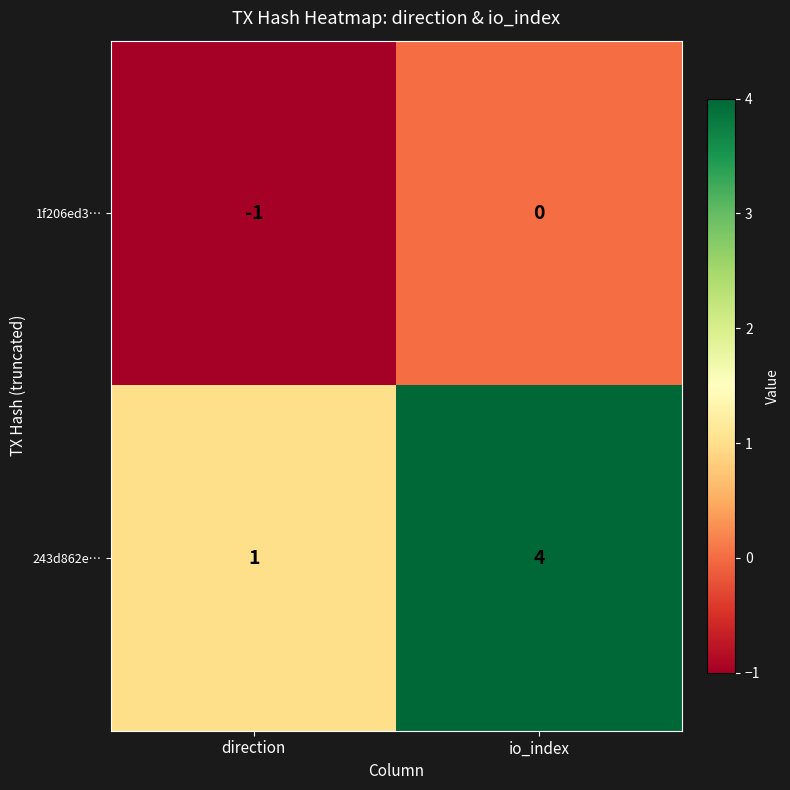

What is the sum of all 243d862e… values?

5